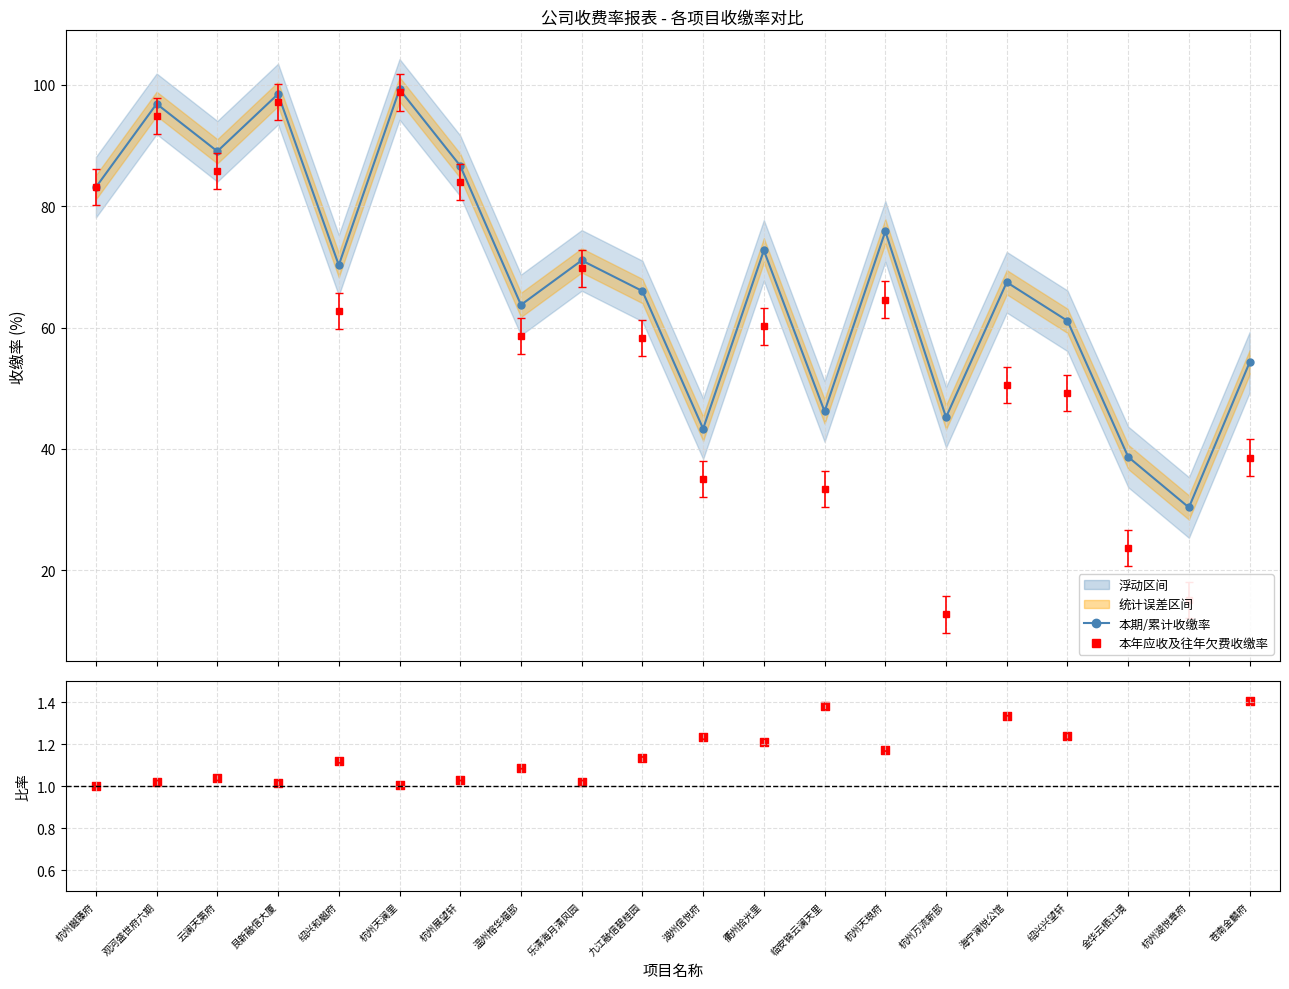

Is the value of 本期收缴率 / 往年欠费收缴率 at 杭州展望轩 greater than the value of 本期/本年累计收缴率 at 云澜天第府?

No